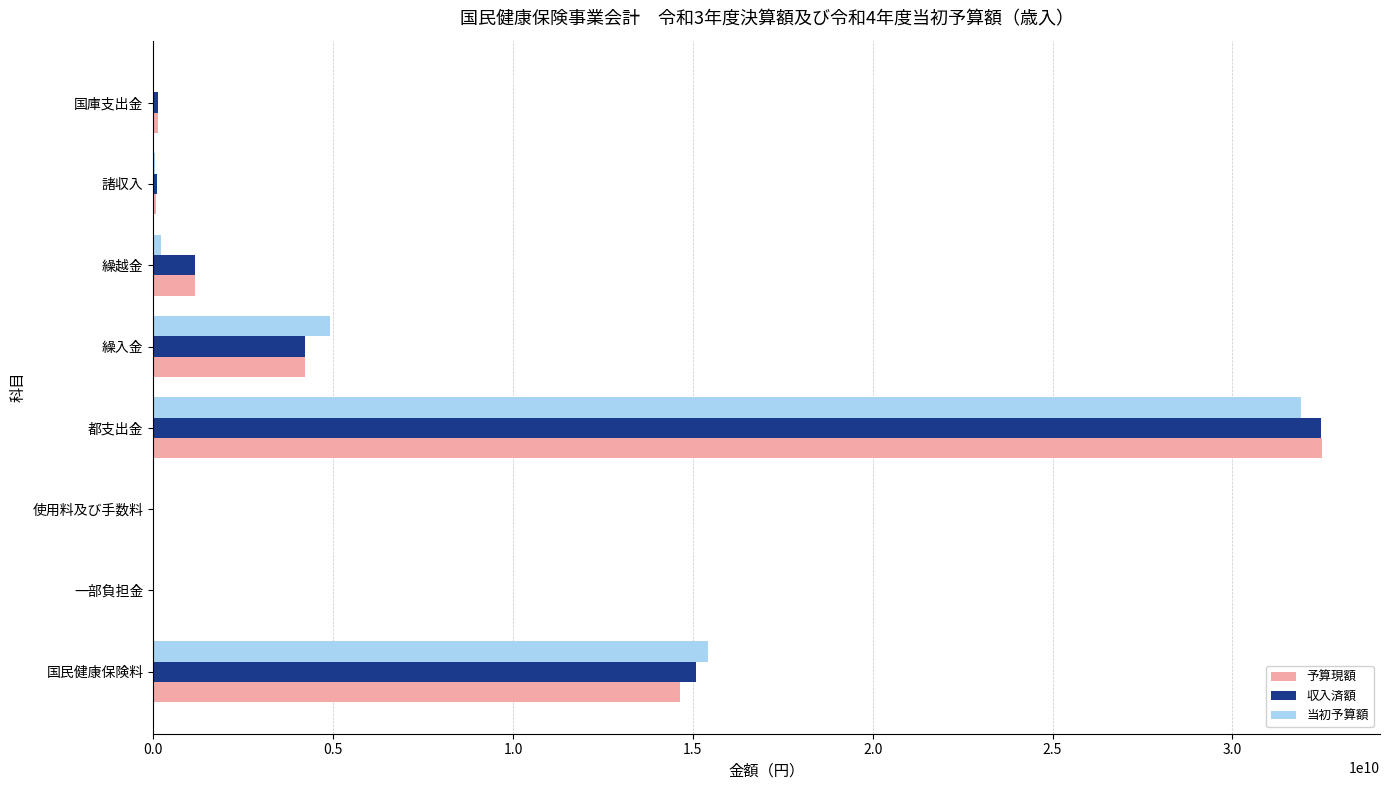

Is it true that 予算現額 equals 14643738000 at 国民健康保険料?

True